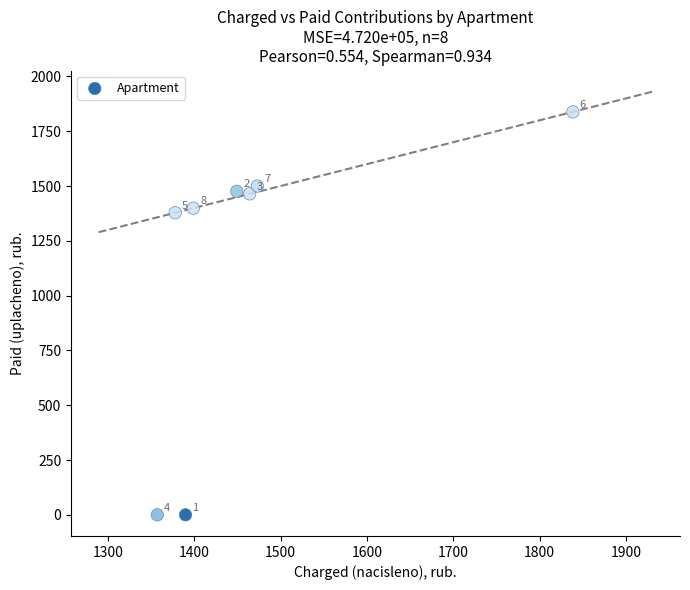

What Y value in the scatter plot is closest to 919?

1378.1